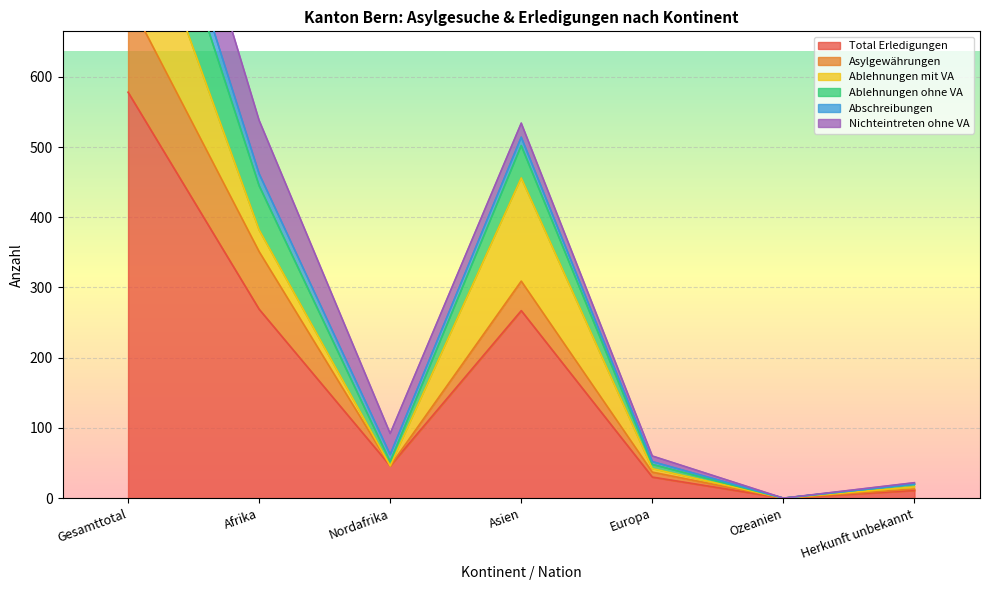

Which category has the highest value in the Total Erledigungen series?

Gesamttotal